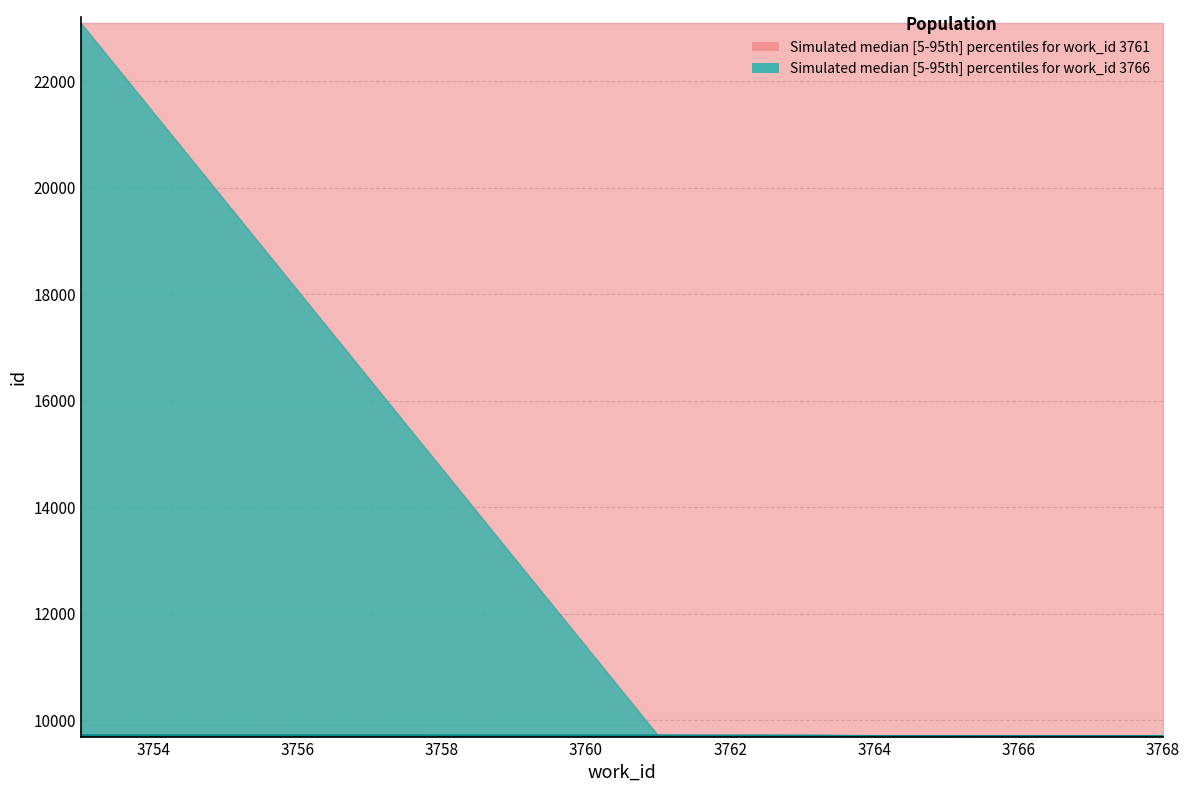

What is the difference between the maximum and second lowest values in the work_id_3761_lower series?

17